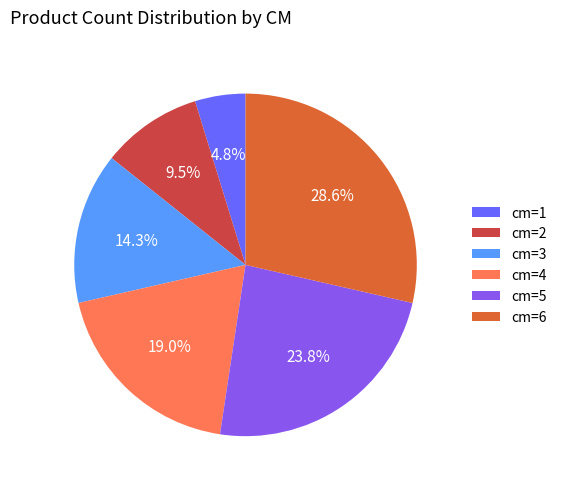

Between cm=5 and cm=6, which is larger?

cm=6